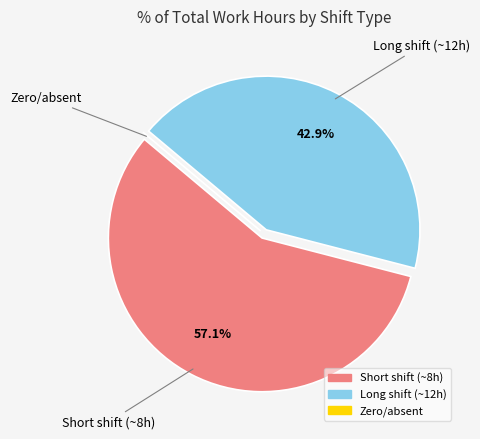

Is there any slice that represents more than half of the pie?

Yes